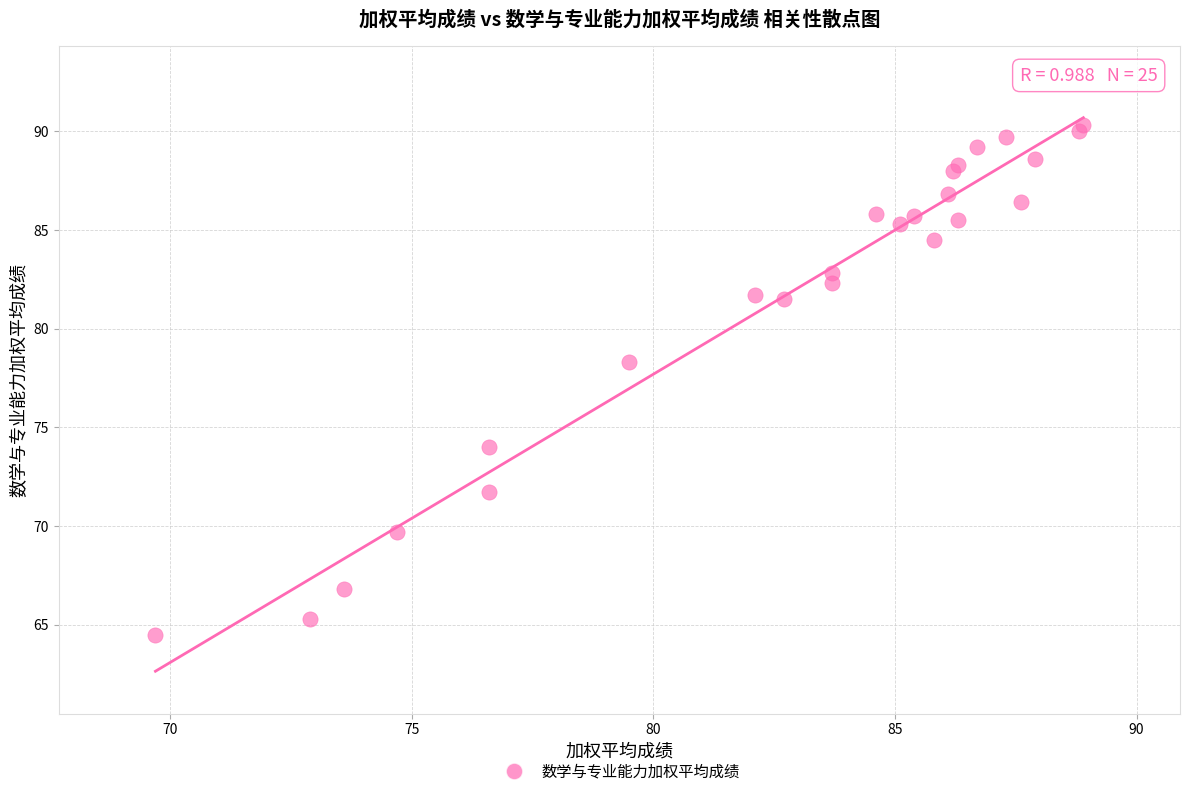

What Y value in the scatter plot is closest to 77?

78.3